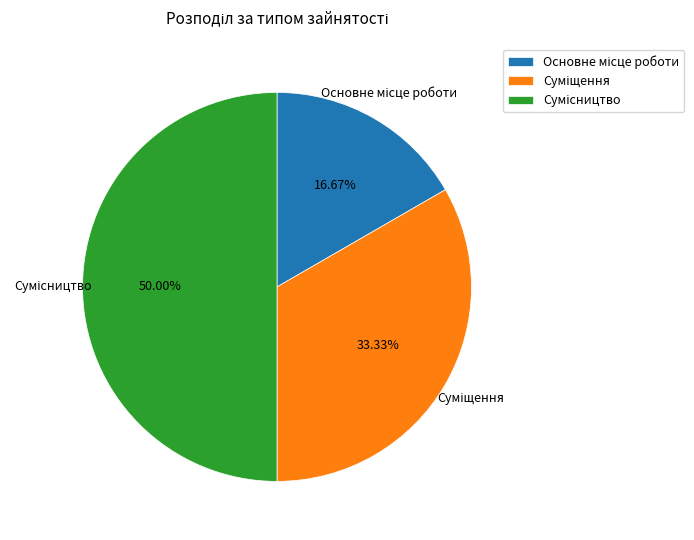

How many slices are in this pie chart?

3